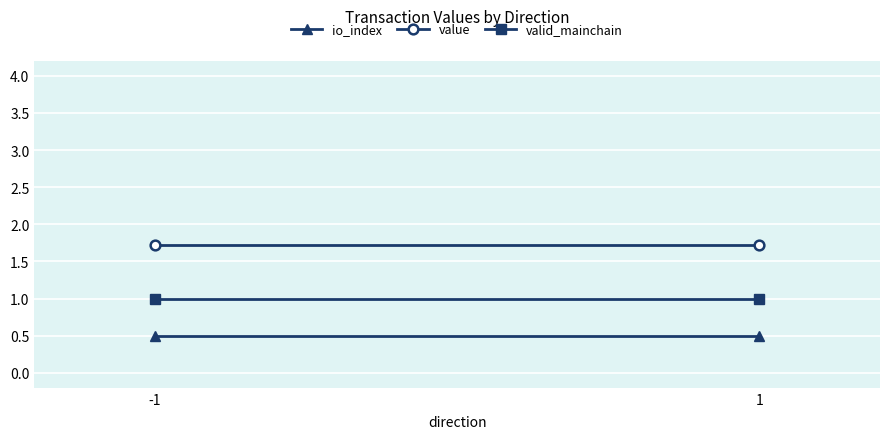

True or false: io_index has a value of 0.5 at -1.

True